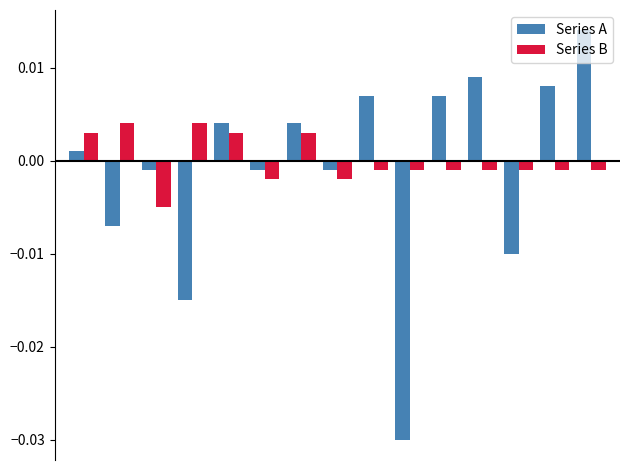

Which series has the widest spread of values?

Series A